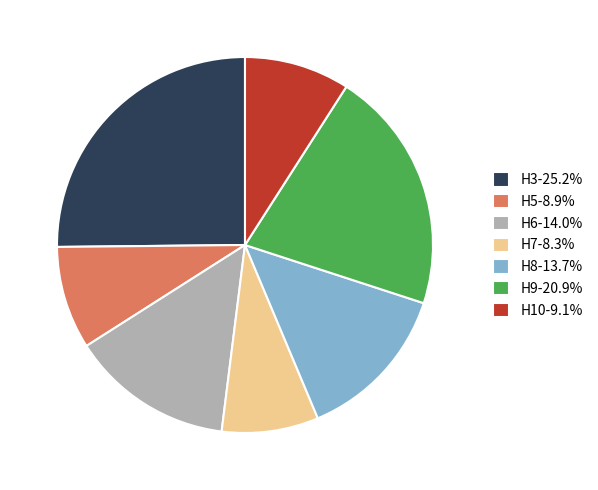

How many segments does this pie chart have?

7